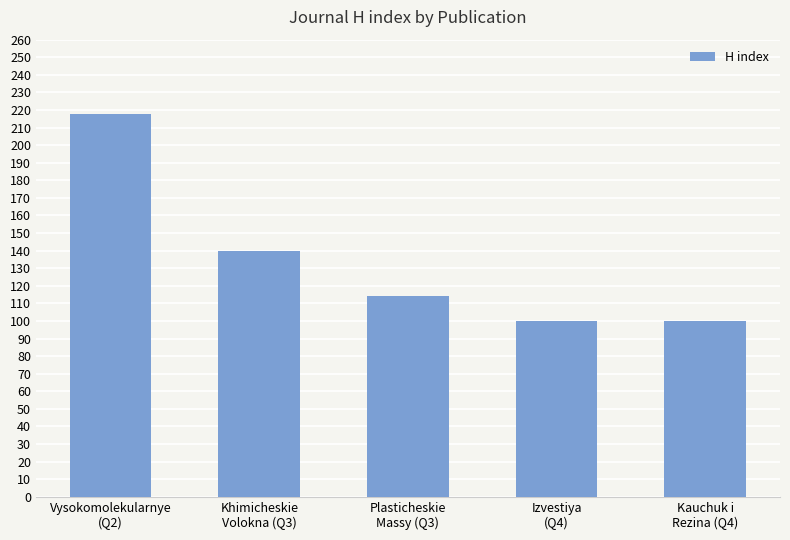

What is the minimum value shown in the chart?

100